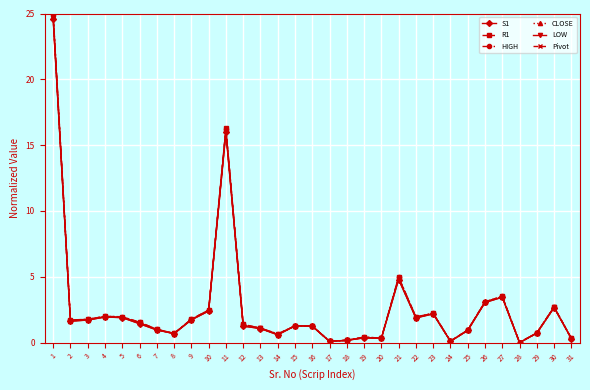

The HIGH series shows 0.7 at 29. True or false?

True